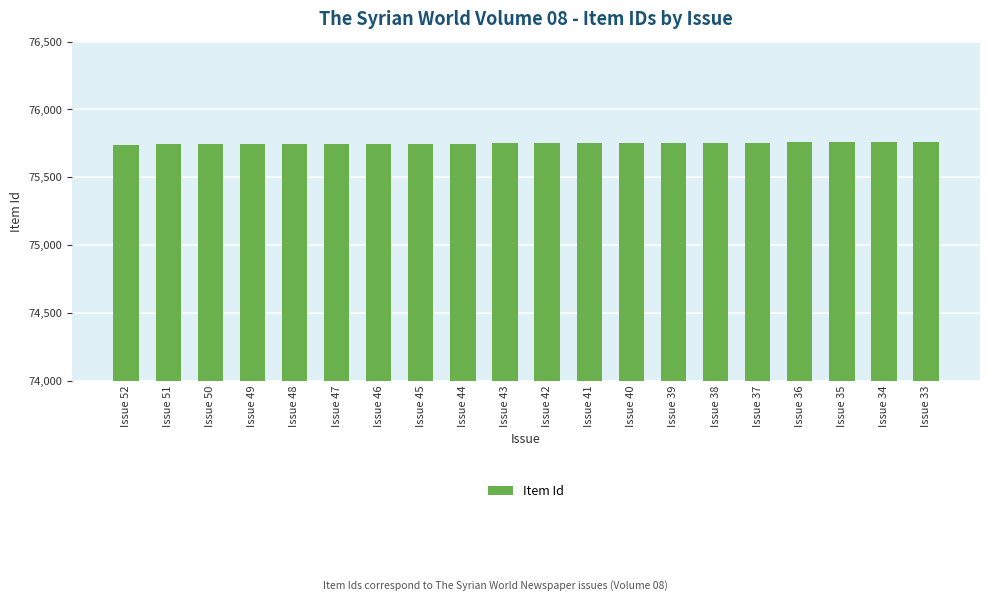

What is the sum of the values at Issue 52 and Issue 43?

151489